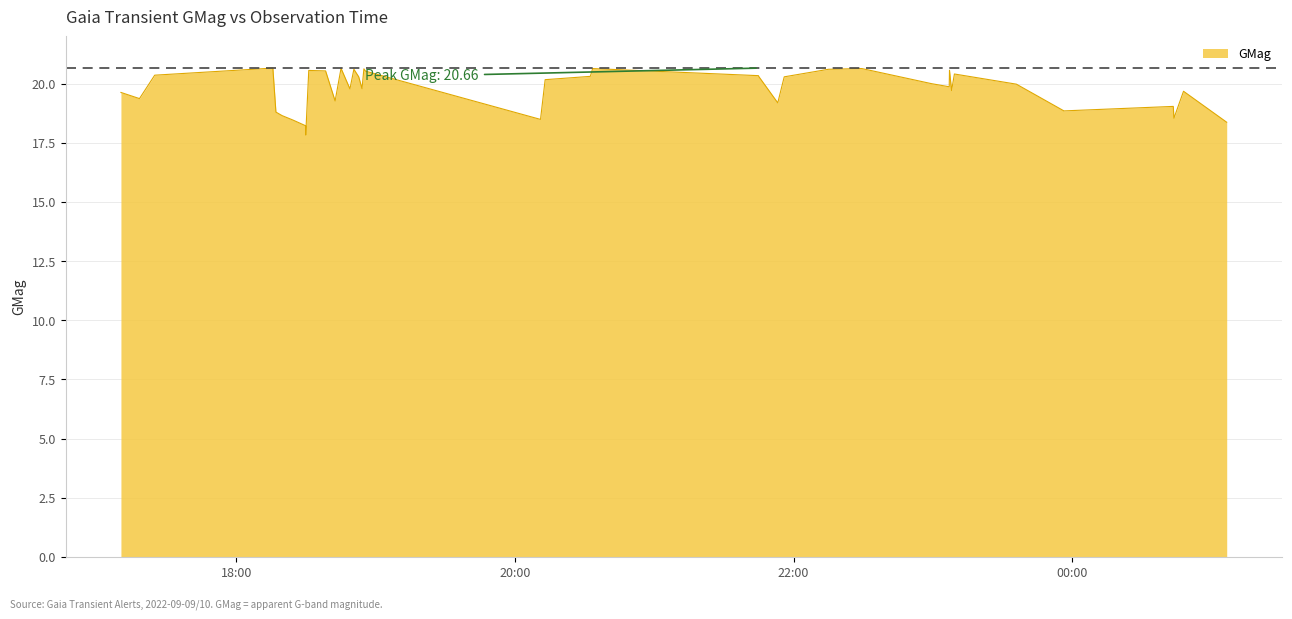

Rank the categories by value from lowest to highest.

2022-09-09T18:29:50, 2022-09-09T18:29:50, 2022-09-10T01:06:31, 2022-09-09T18:24:24, 2022-09-09T20:10:58, 2022-09-10T00:43:47, 2022-09-09T18:19:40, 2022-09-09T18:17:00, 2022-09-09T23:56:24, 2022-09-10T00:43:30, 2022-09-09T21:53:09, 2022-09-09T18:42:30, 2022-09-09T17:18:14, 2022-09-09T17:10:15, 2022-09-10T00:47:55, 2022-09-09T23:08:01, 2022-09-09T18:48:53, 2022-09-09T18:54:05, 2022-09-09T23:07:00, 2022-09-09T23:35:56, 2022-09-09T22:59:27, 2022-09-09T20:12:58, 2022-09-09T21:55:56, 2022-09-09T18:52:40, 2022-09-09T21:45:00, 2022-09-09T20:32:25, 2022-09-09T21:44:49, 2022-09-09T17:24:48, 2022-09-09T23:09:14, 2022-09-09T18:55:35, 2022-09-09T18:38:24, 2022-09-09T18:31:09, 2022-09-09T23:07:07, 2022-09-09T22:15:02, 2022-09-09T18:50:35, 2022-09-09T18:54:54, 2022-09-09T22:29:23, 2022-09-09T20:33:25, 2022-09-09T18:45:03, 2022-09-09T18:15:41